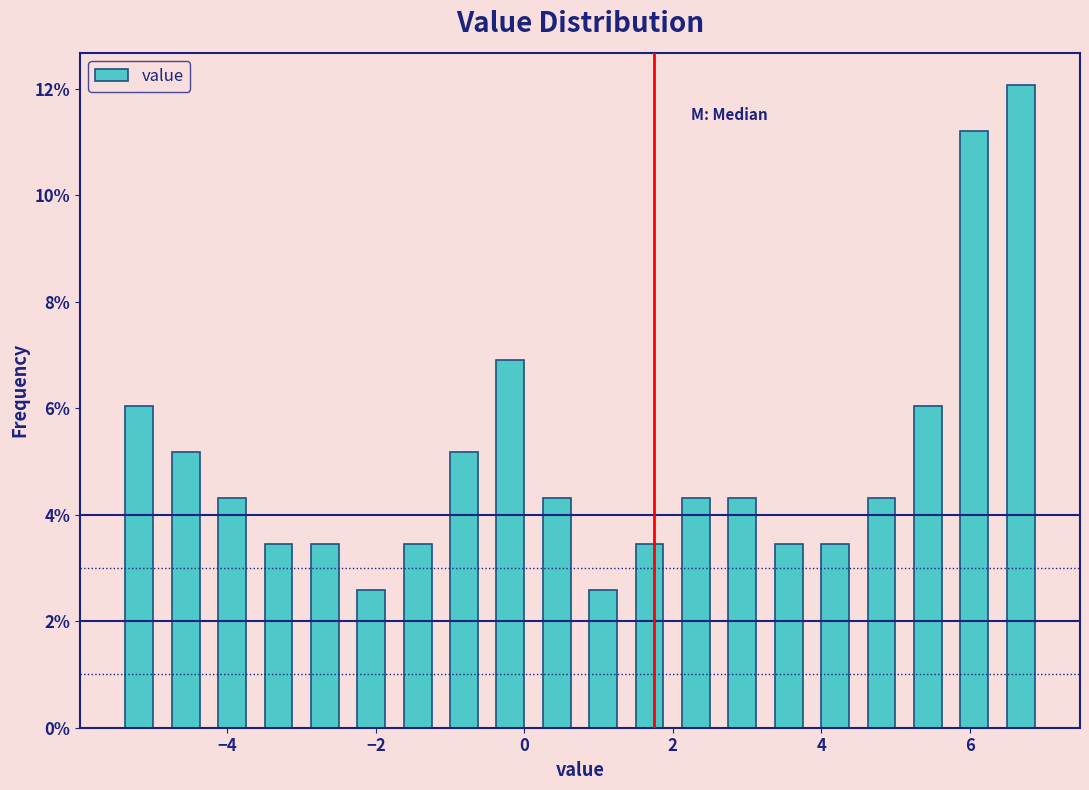

Read against the x-axis, roughly where is the centre of the tallest bar?

6.6